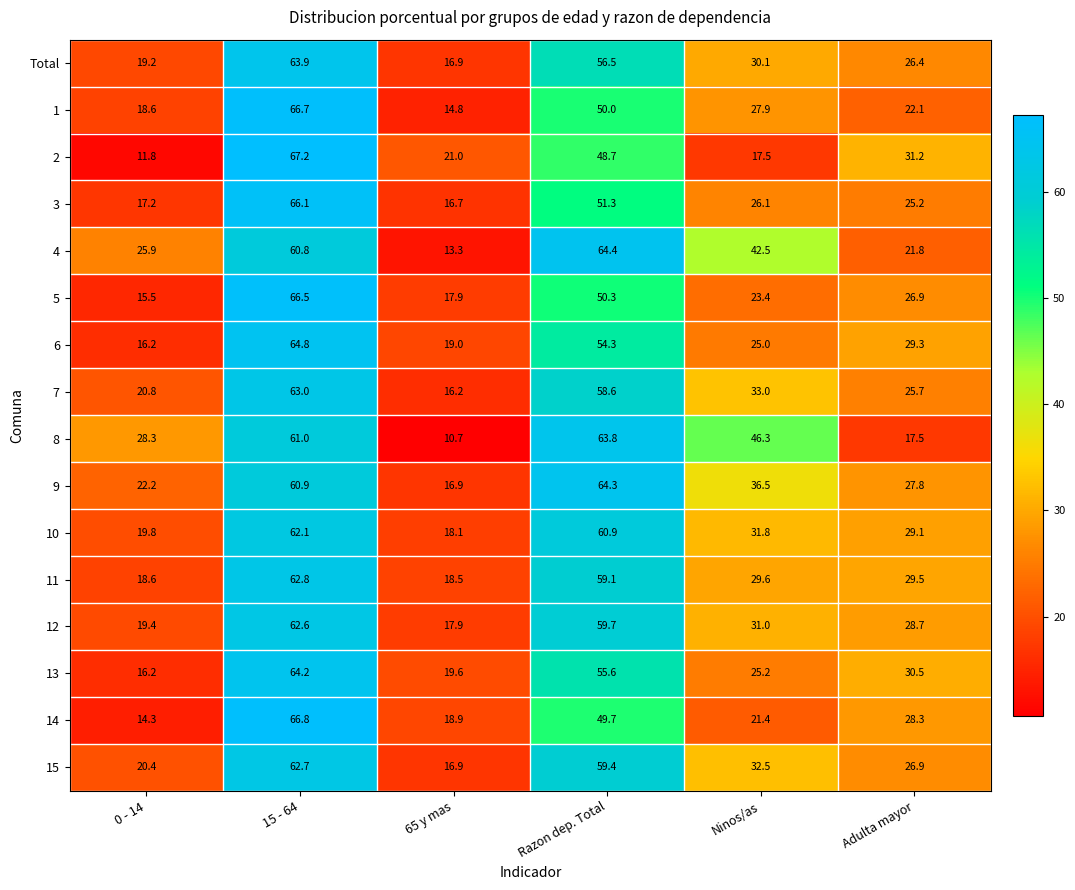

Between 0 - 14 and Razon dep. Total, which series saw the biggest shift?

9